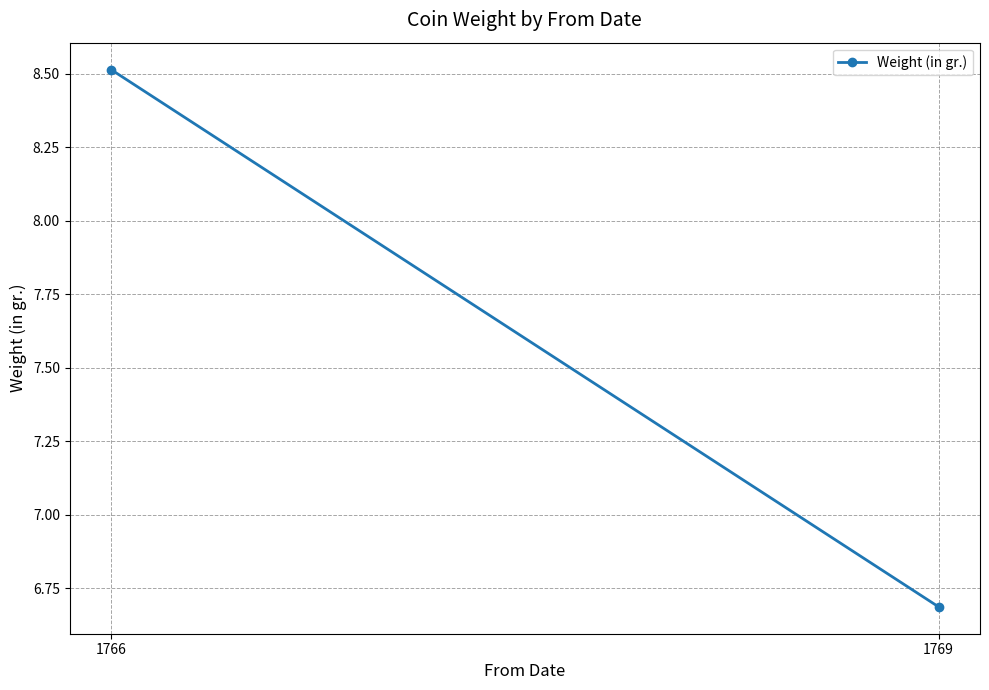

At which label is the value closest to 7?

1769